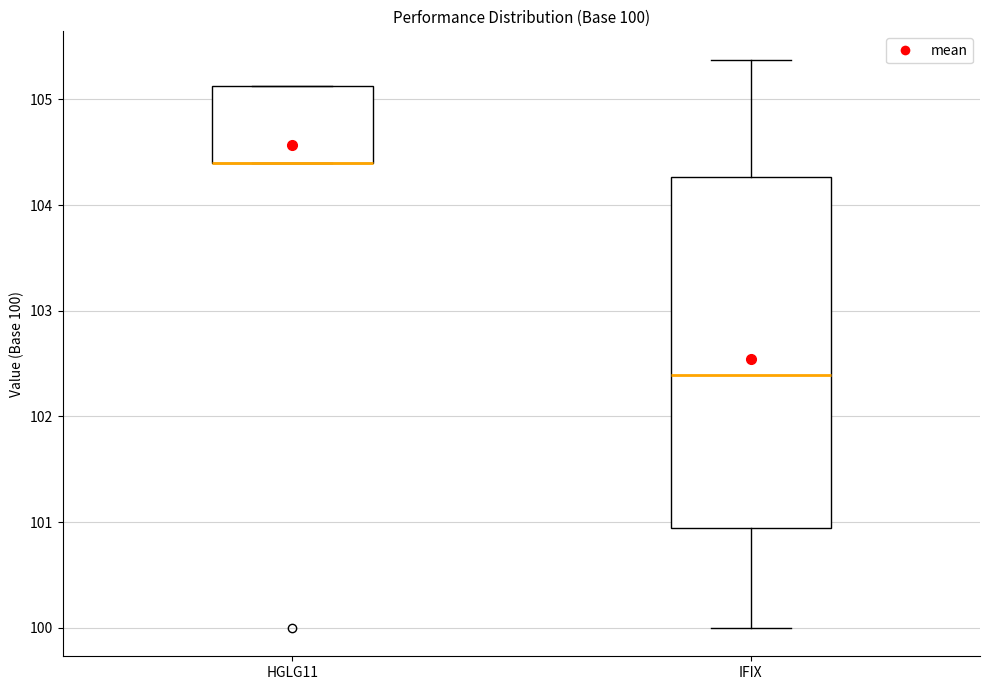

Which box is the tallest, from its lower edge to its upper edge?

IFIX